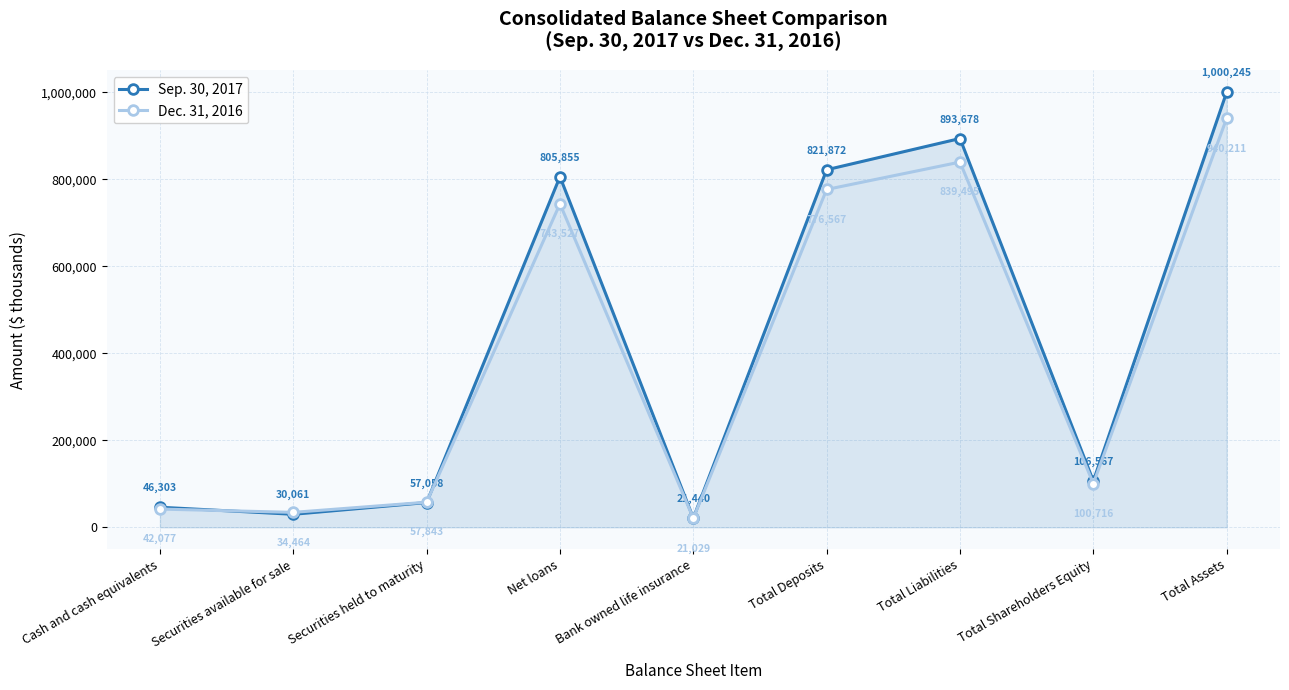

In Sep. 30, 2017, how many points are lower than both neighbors (excluding endpoints)?

3